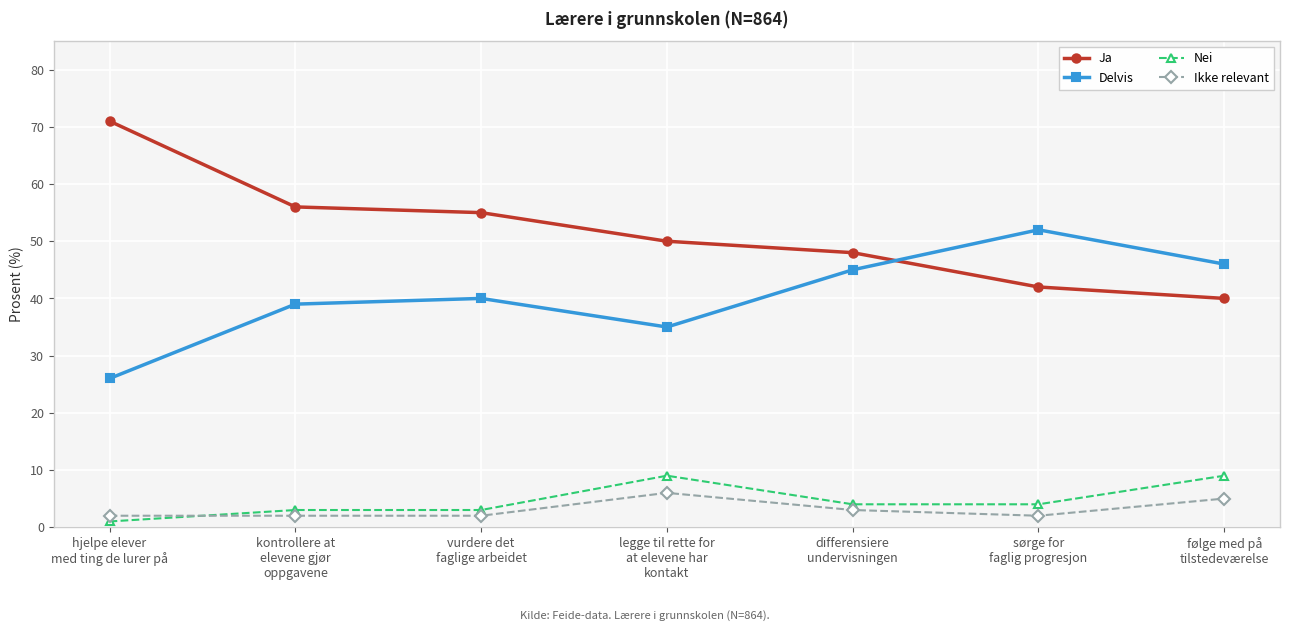

True or false: Ja and Nei intersect in this chart.

False